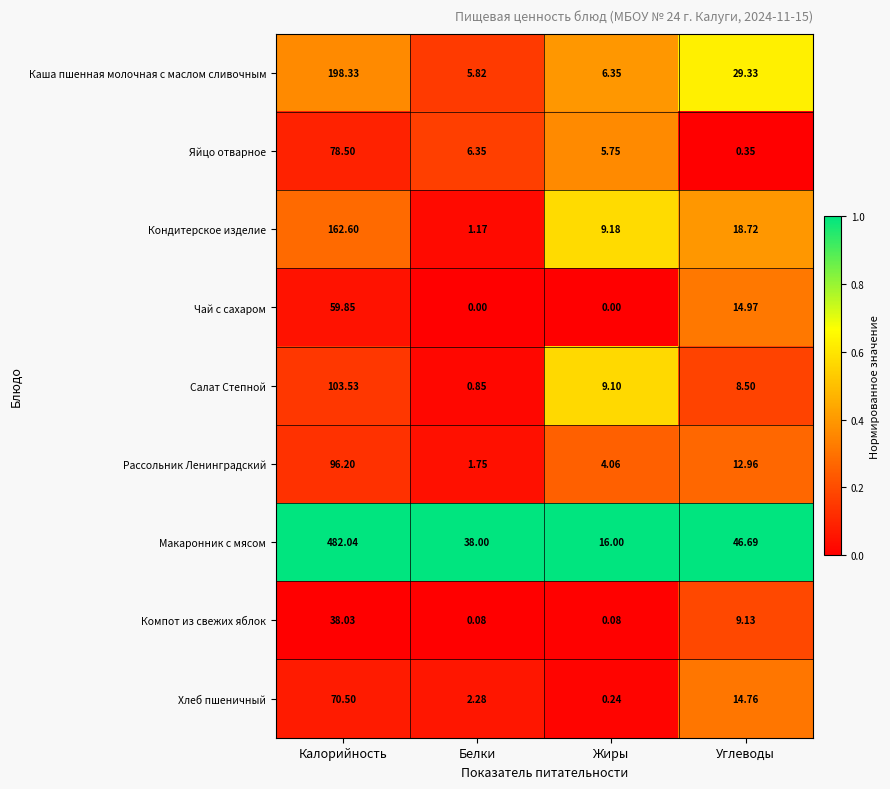

Which series changed the most between Белки and Жиры?

Макаронник с мясом